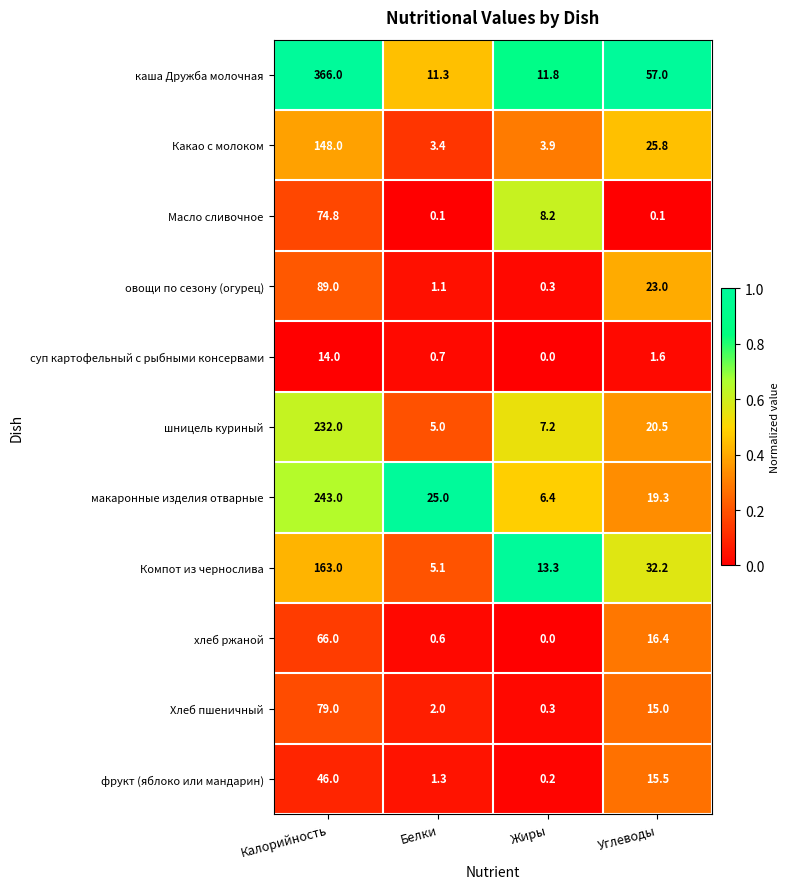

At which label is Хлеб пшеничный closest to 39?

Углеводы